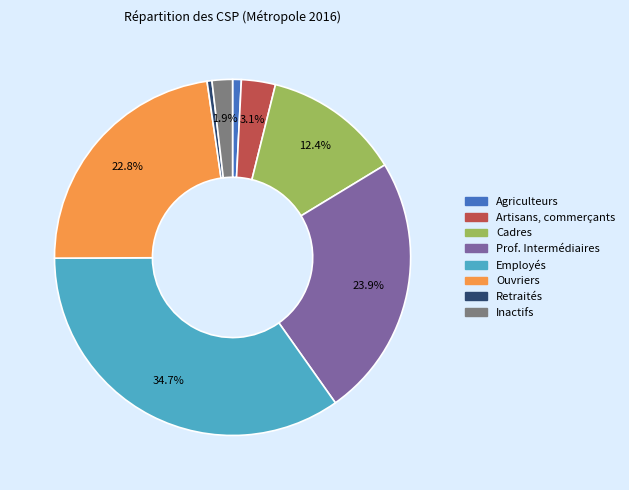

To the nearest percent, what portion does Employés represent?

35%